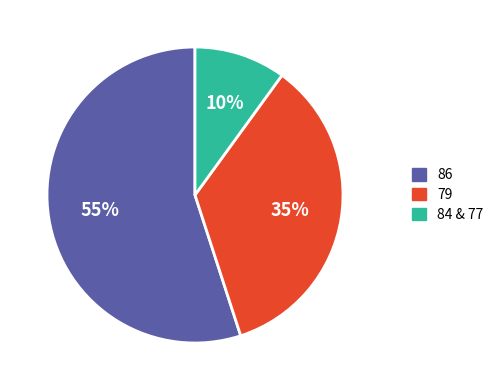

Combined, do 79 and 84 & 77 account for over 50%?

No